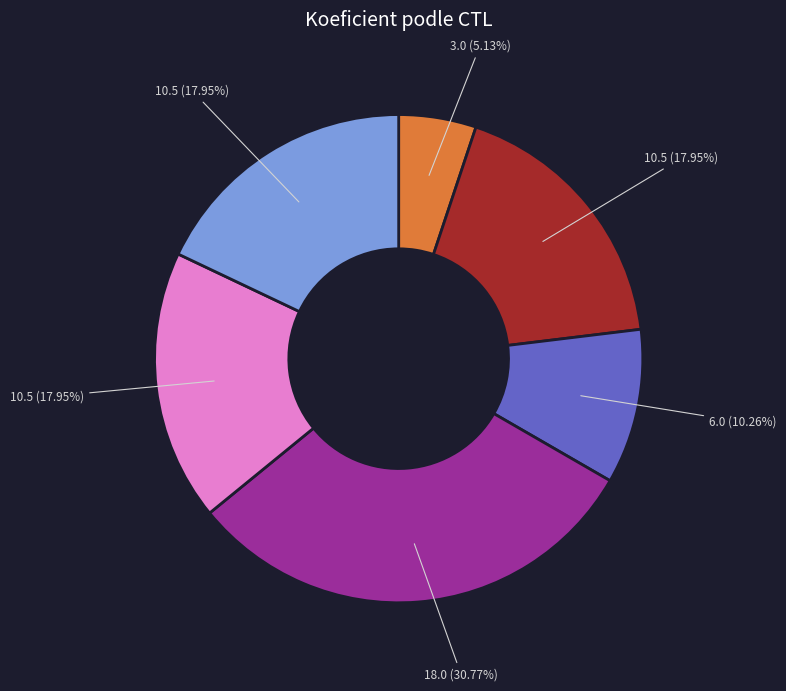

Does any single category account for the majority?

No